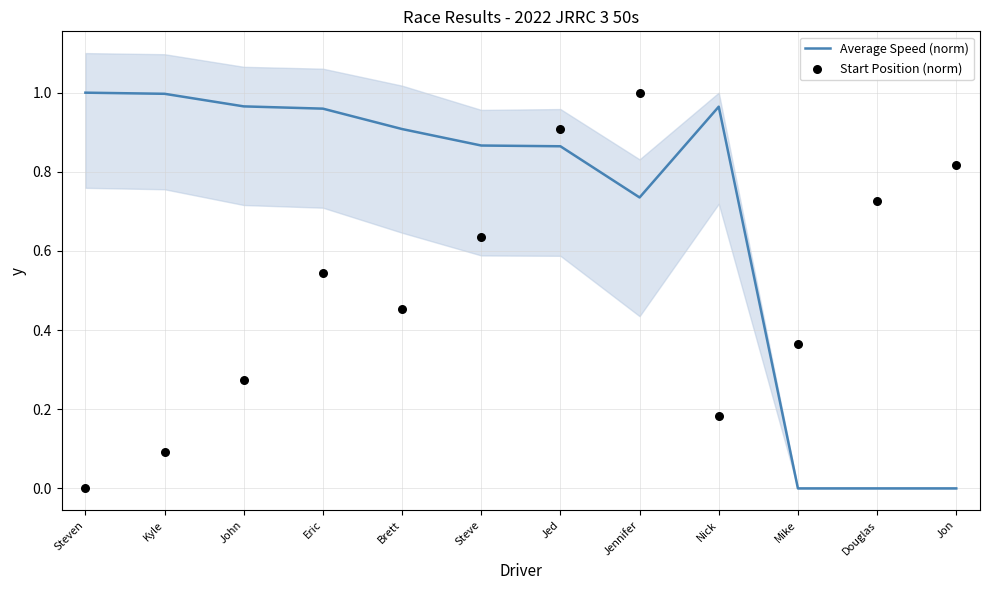

What is the total value across all series at Mike?

0.4